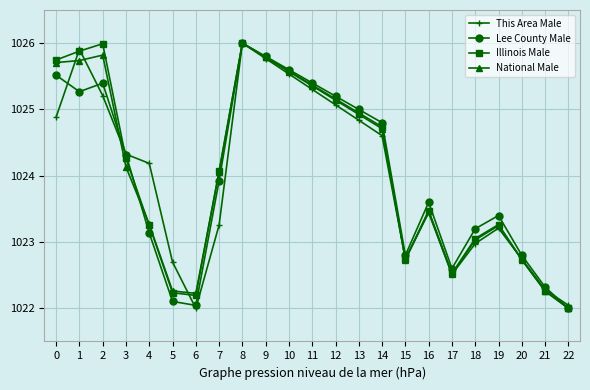

At 2, list the series in order from smallest to largest.

This Area Male, Lee County Male, National Male, Illinois Male